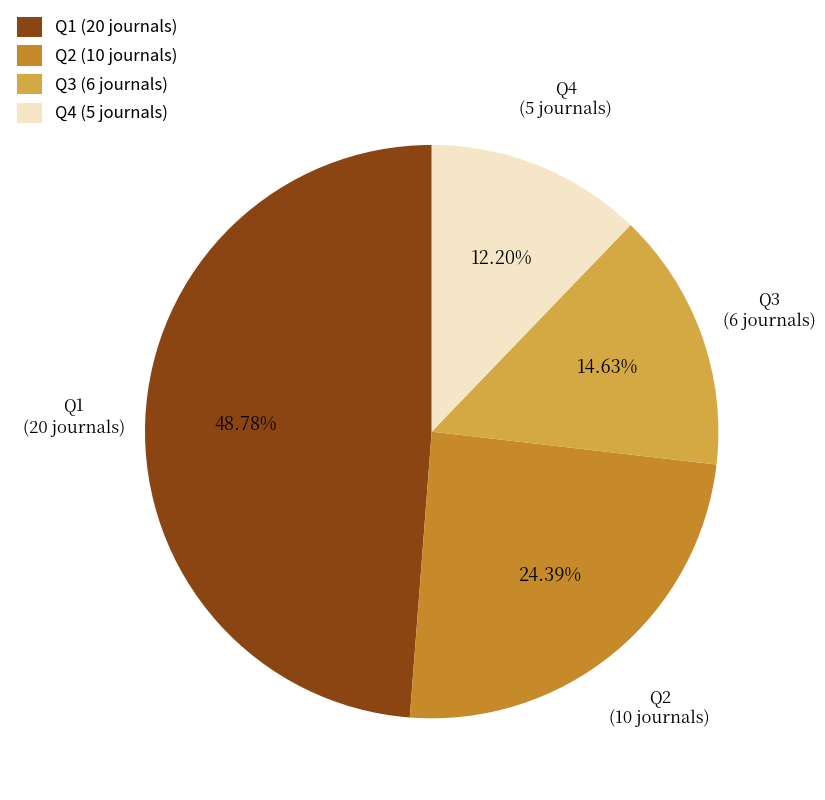

To the nearest percent, what is the average slice percentage?

25%